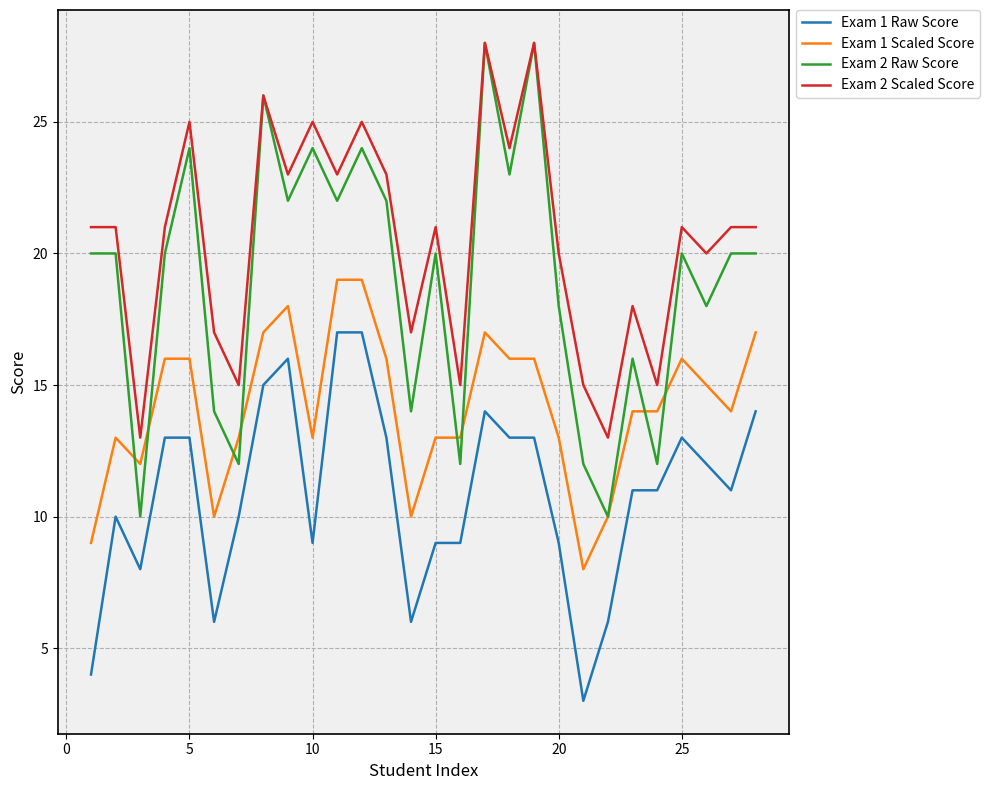

What is the highest value of the Exam 1 Raw Score series?

17